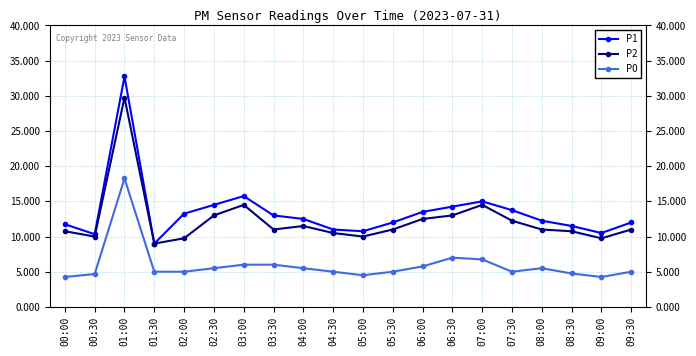

The value of P1 at 03:30 is 17.1. True or false?

False